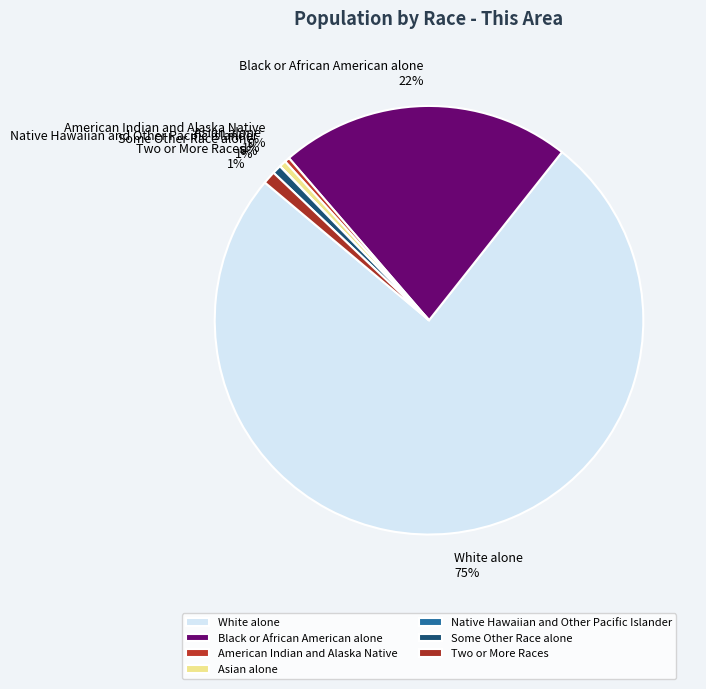

Which has a higher value, Black or African American alone or American Indian and Alaska Native?

Black or African American alone